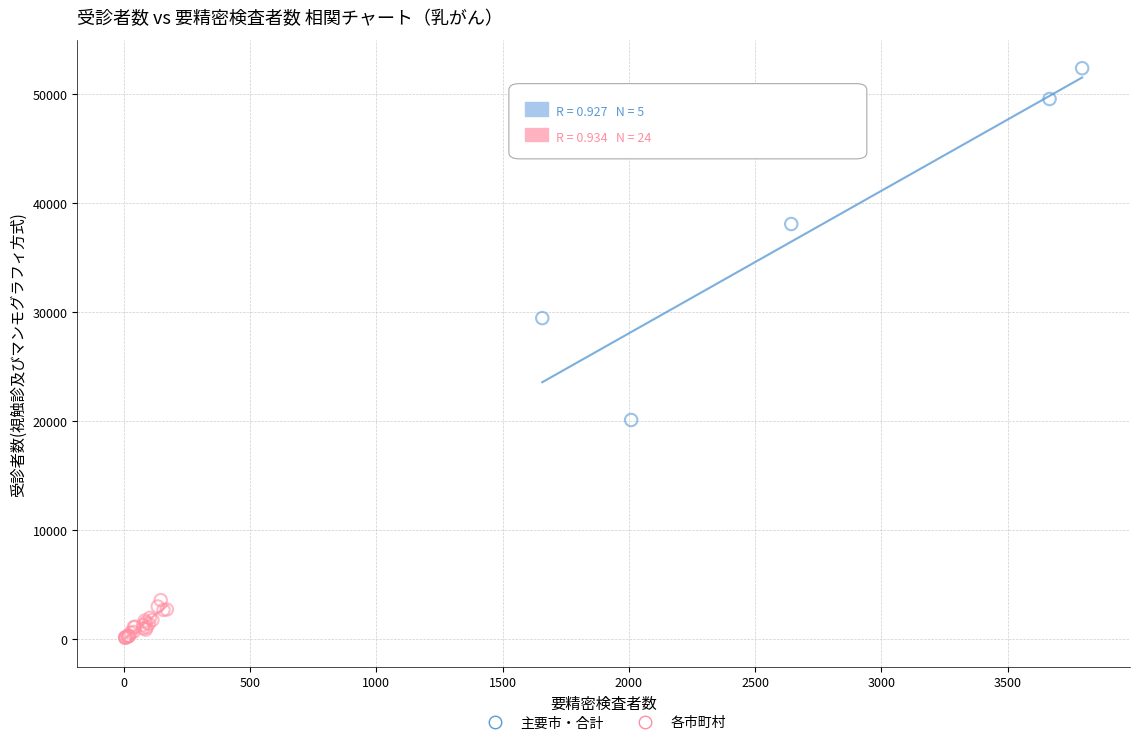

What are all the series names shown in the legend?

主要市・合計, 各市町村